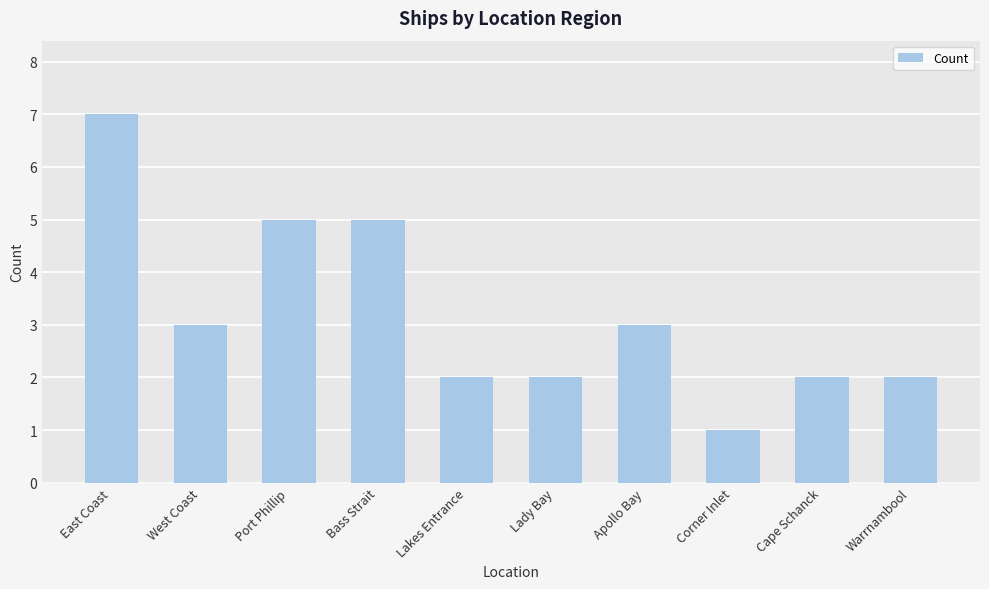

How many data points are less than 3?

5